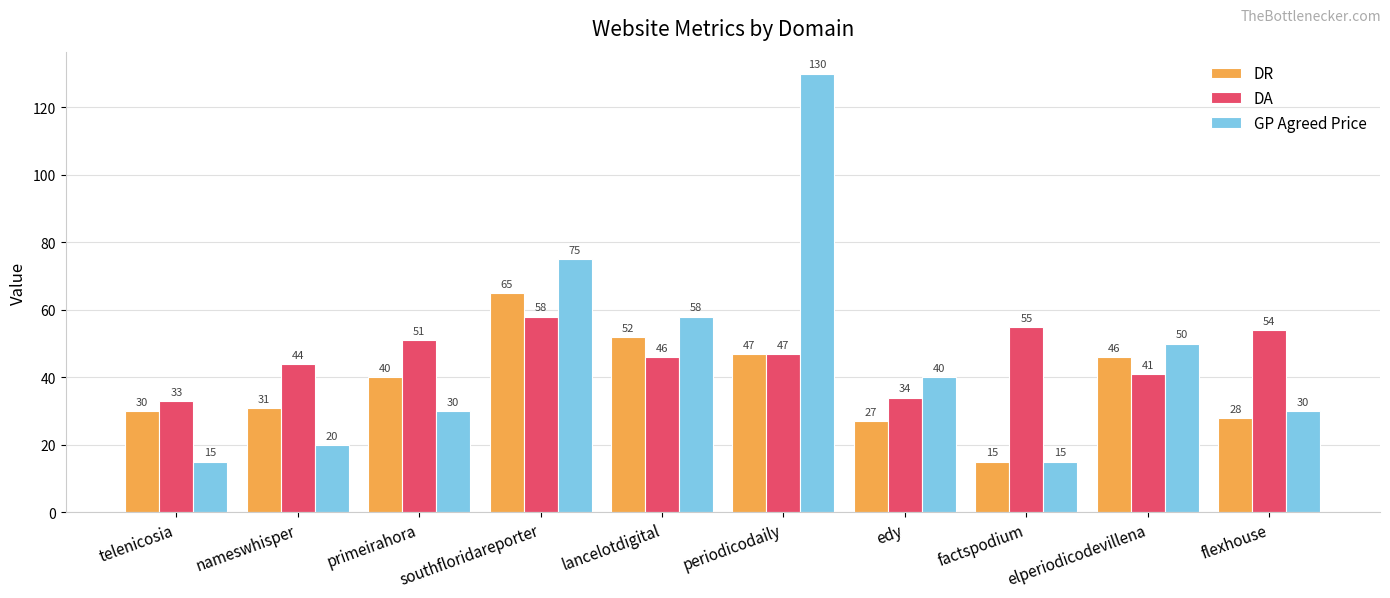

Is it true that DR equals 112 at southfloridareporter?

False